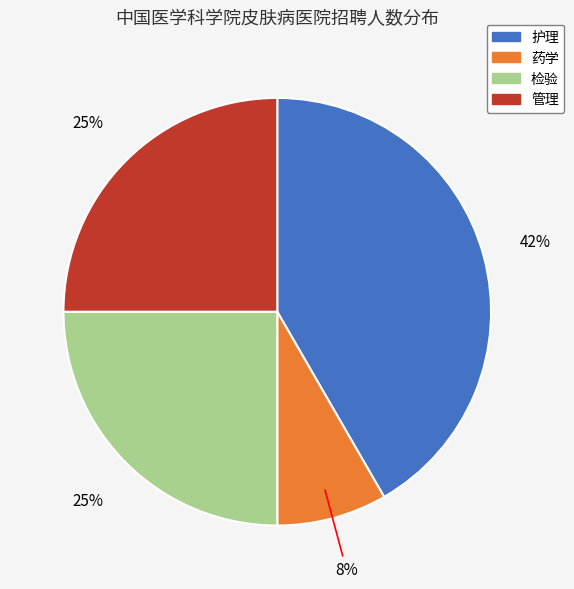

To the nearest percent, what is the average slice percentage?

25%